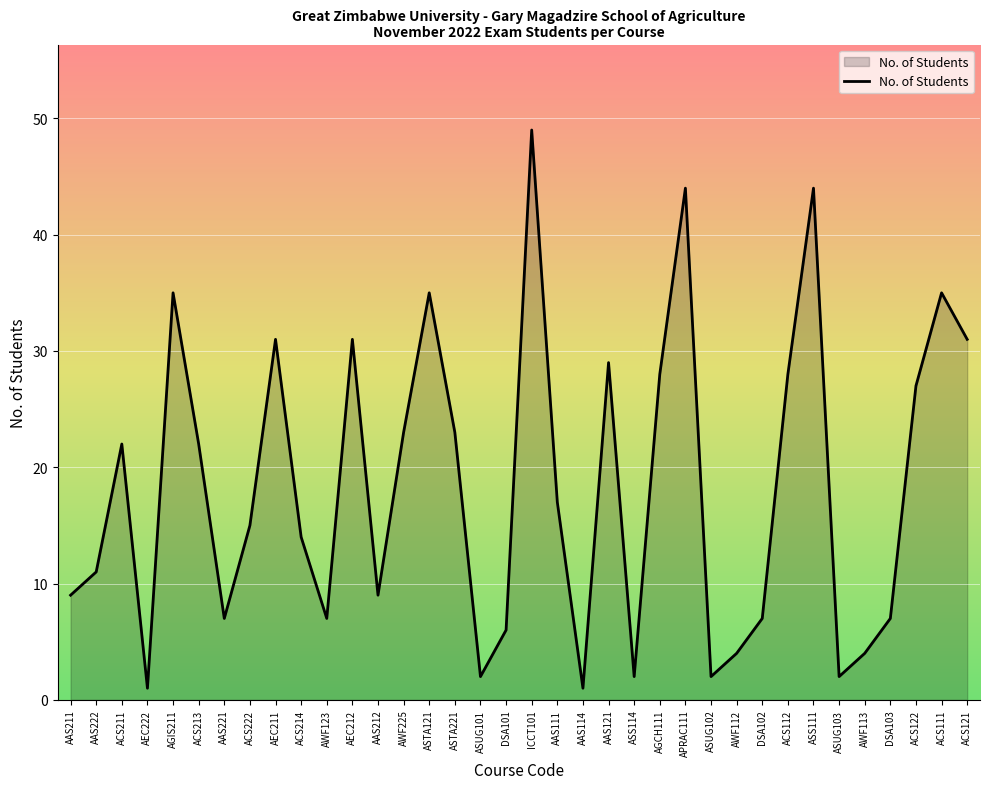

Reading left to right, what are all the values shown in this chart?

AAS211=9	AAS222=11	ACS211=22	AEC222=1	AGIS211=35	ACS213=22	AAS221=7	ACS222=15	AEC211=31	ACS214=14	AWF123=7	AEC212=31	AAS212=9	AWF225=23	ASTA121=35	ASTA221=23	ASUG101=2	DSA101=6	ICCT101=49	AAS111=17	AAS114=1	AAS121=29	ASS114=2	AGCH111=28	APRAC111=44	ASUG102=2	AWF112=4	DSA102=7	ACS112=28	ASS111=44	ASUG103=2	AWF113=4	DSA103=7	ACS122=27	ACS111=35	ACS121=31